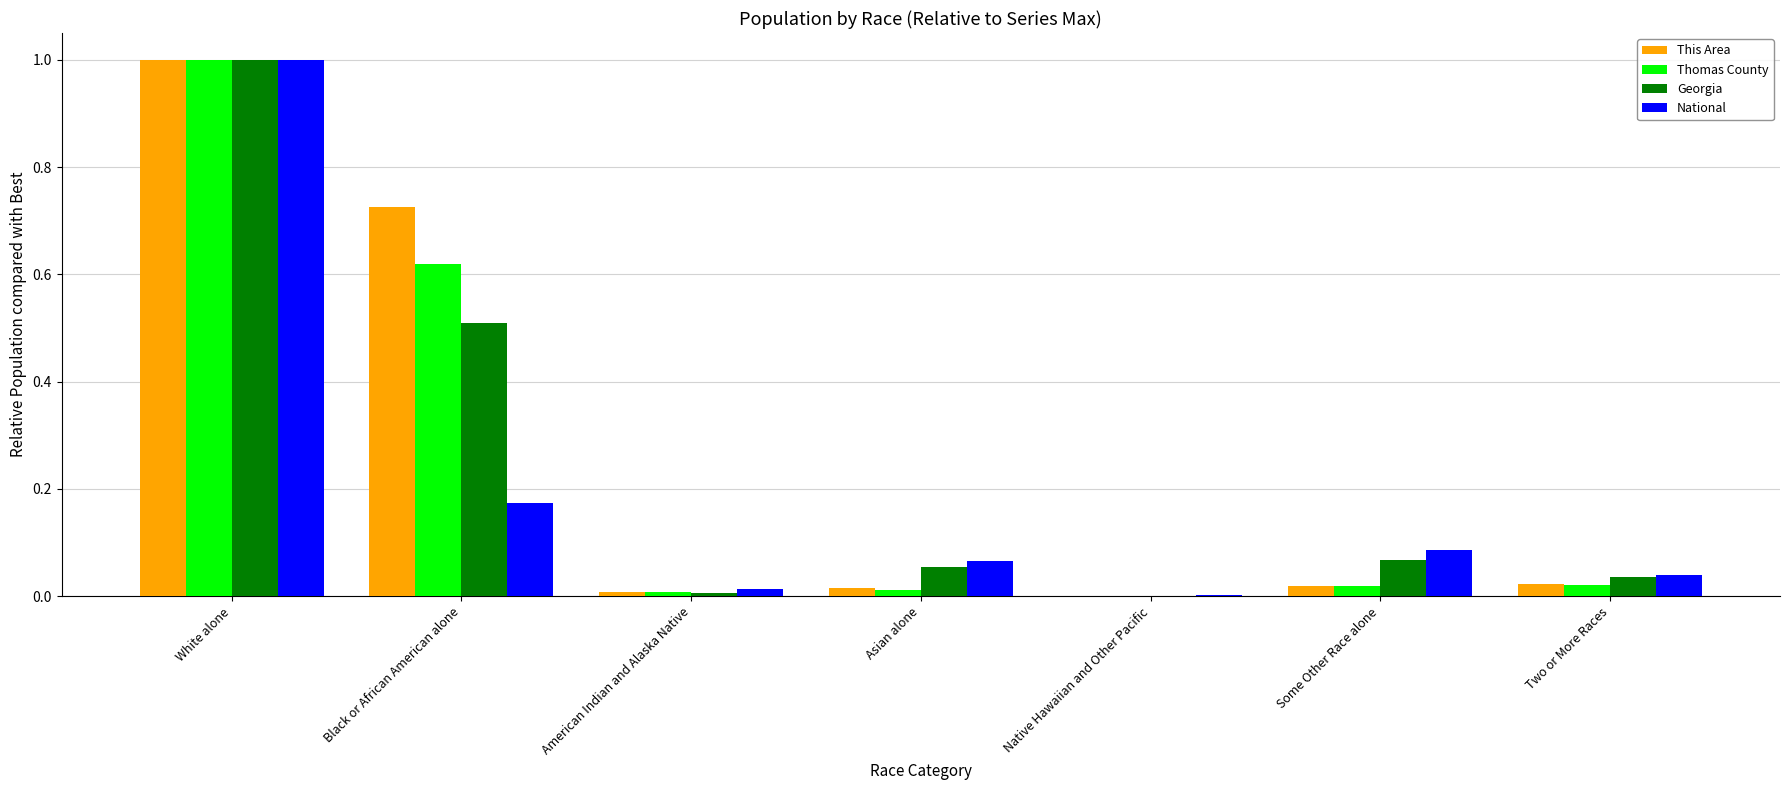

What is the sum of all National values?

1.4